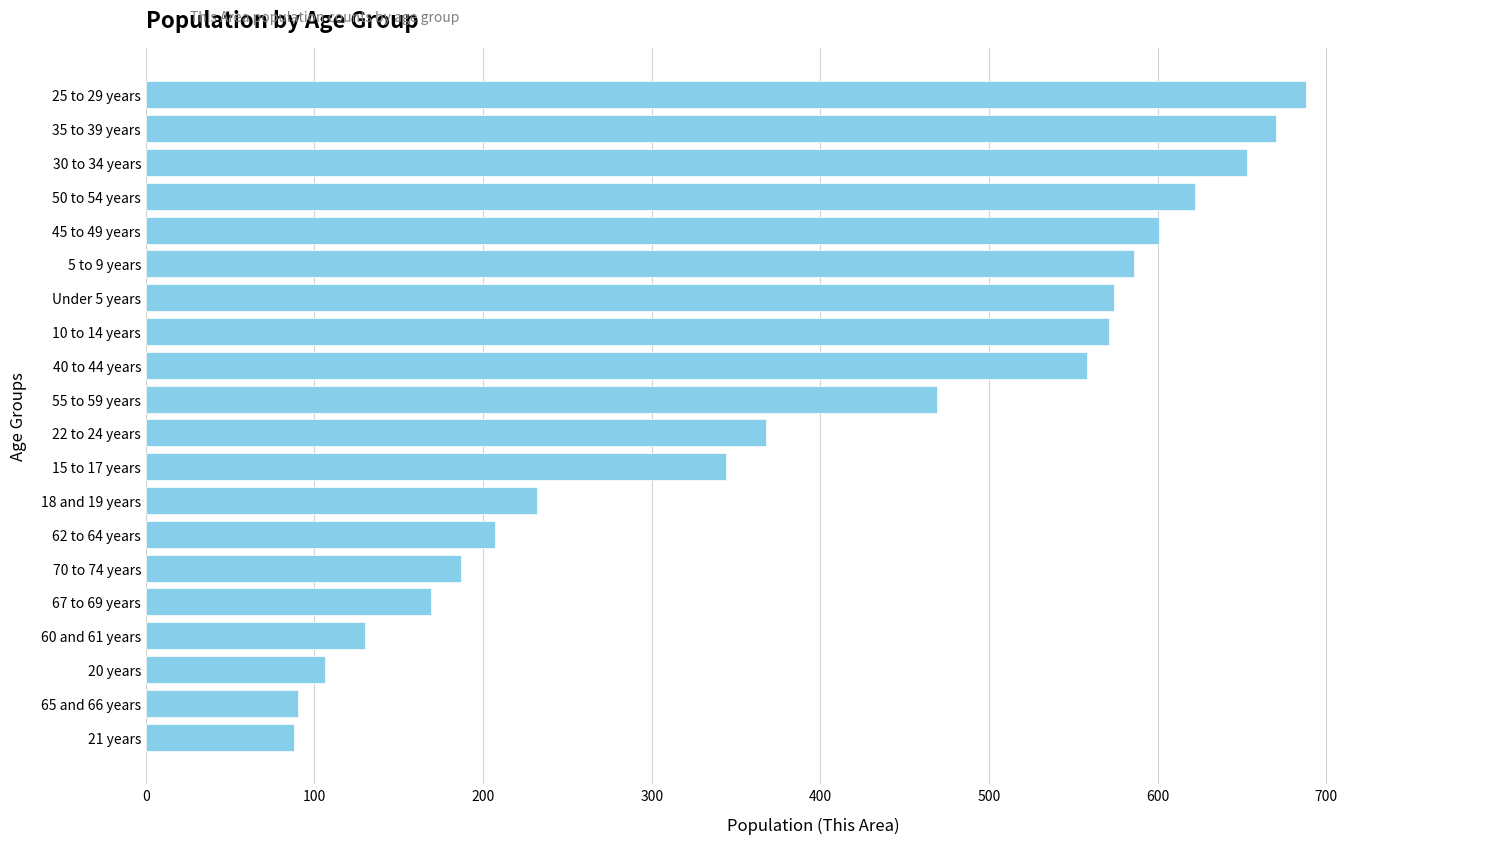

What is the difference between the maximum and minimum values?

600